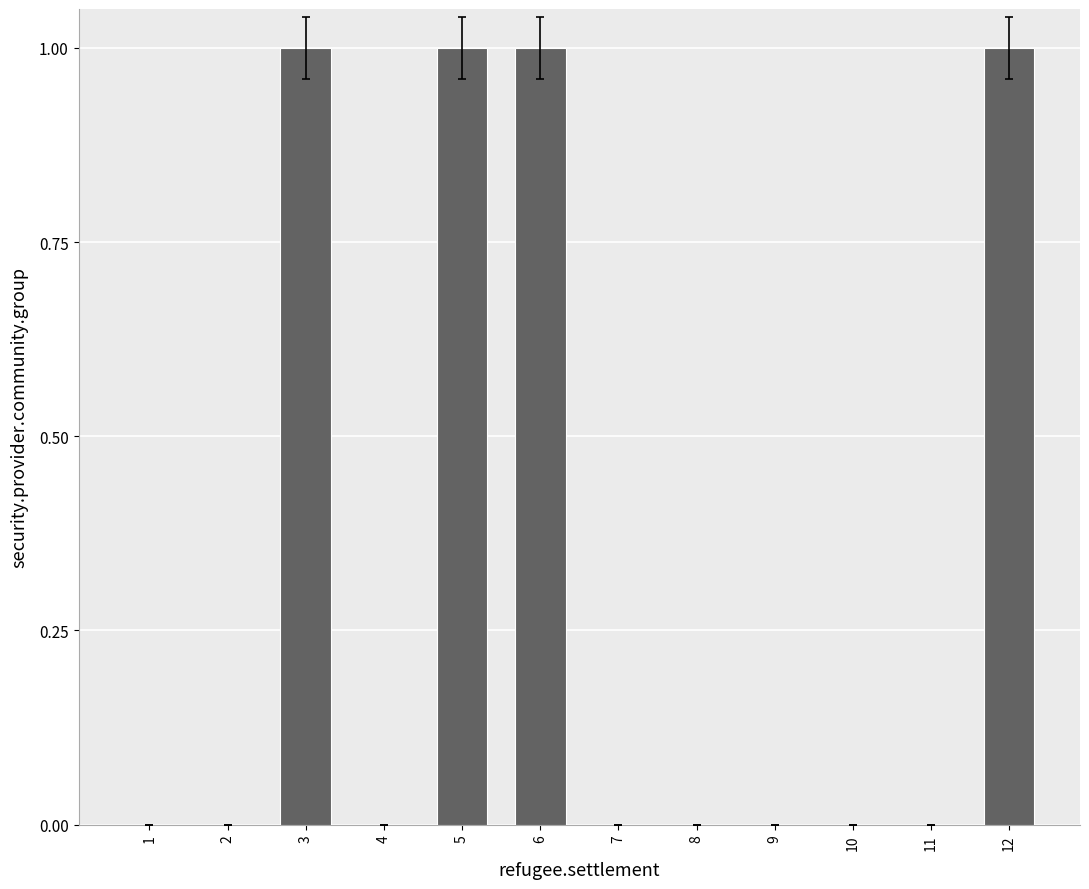

Reading left to right, list all the values displayed in this chart.

0	0	1	0	1	1	0	0	0	0	0	1